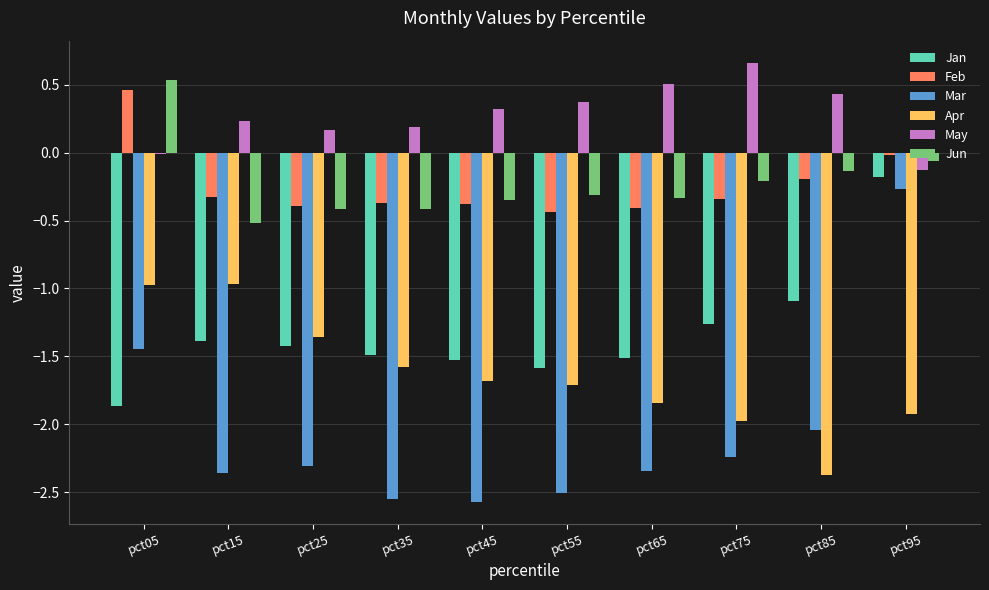

Between pct05 and pct95, which series saw the biggest shift?

Jan